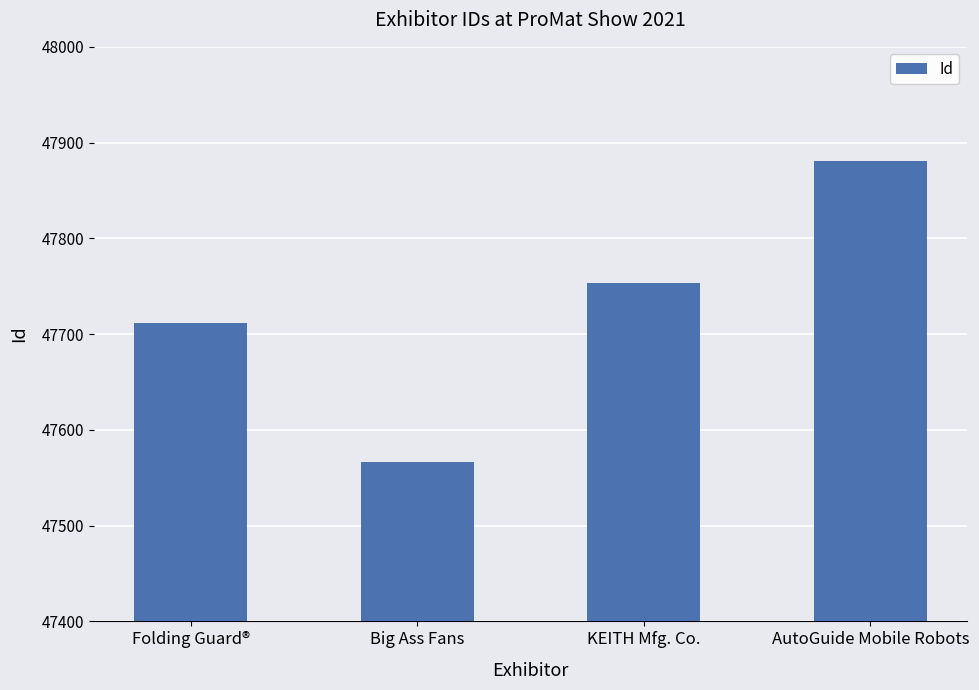

Reading right to left, list all the values displayed in this chart.

47881	47753	47566	47712